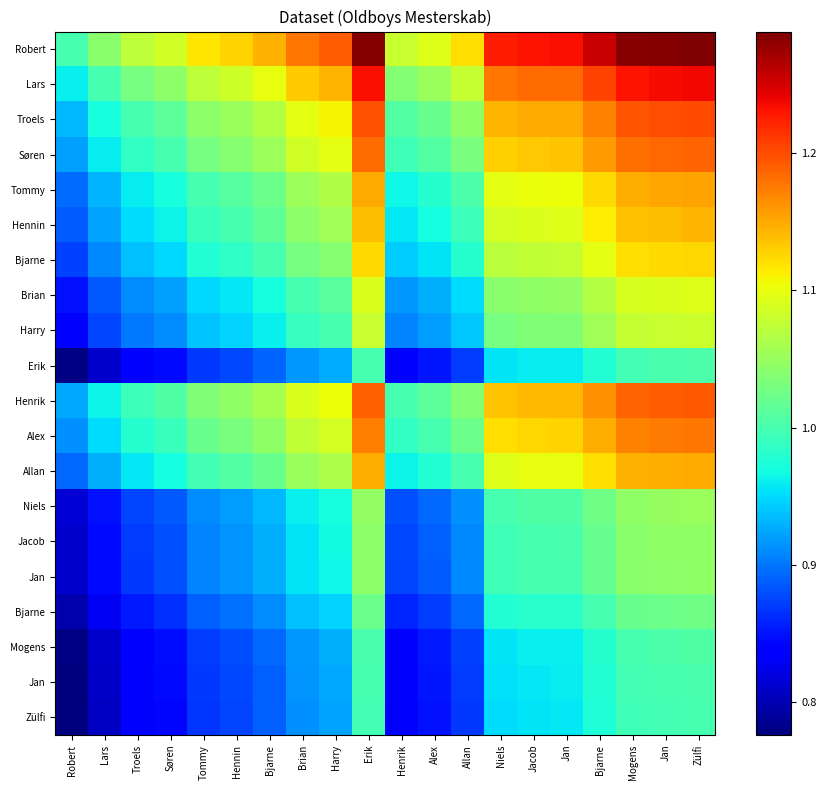

Count the number of categories in the chart.

20